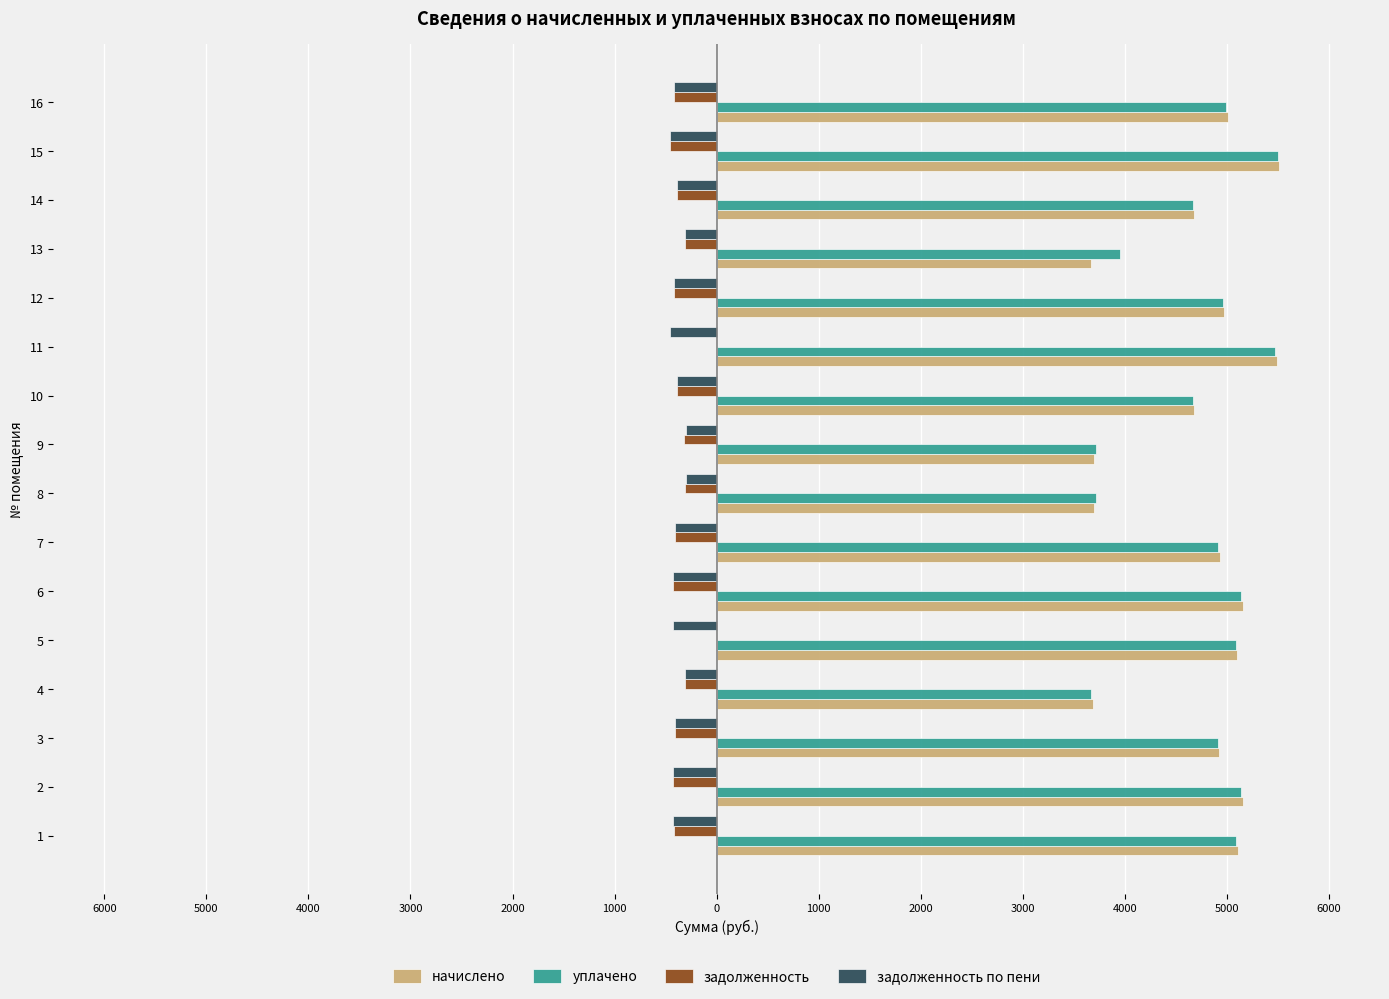

What are all the series names shown in the legend?

начислено, уплачено, задолженность, задолженность по пени